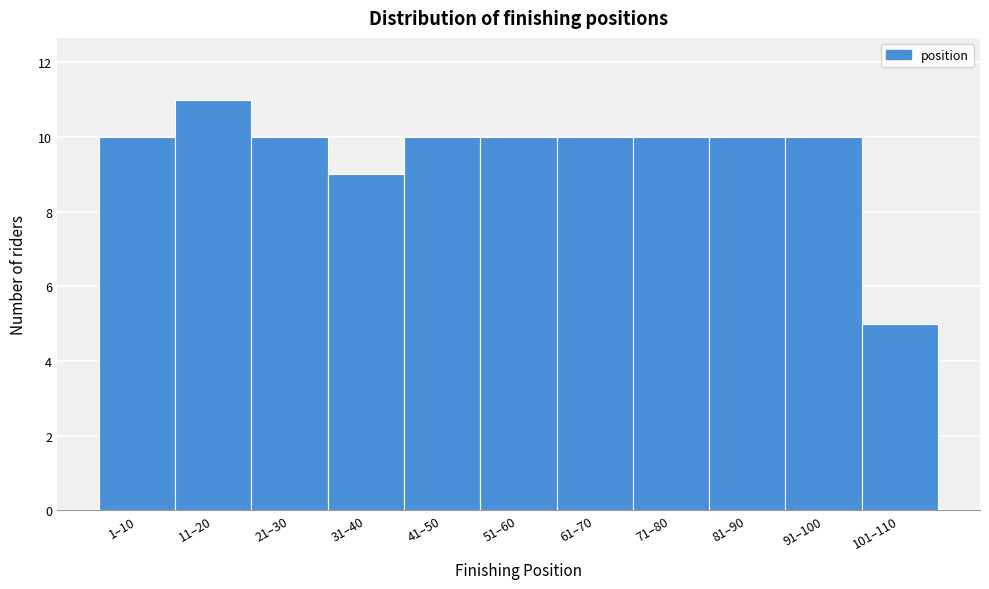

Reading left to right, extract all data points from this chart.

1–10=10	11–20=11	21–30=10	31–40=9	41–50=10	51–60=10	61–70=10	71–80=10	81–90=10	91–100=10	101–110=5